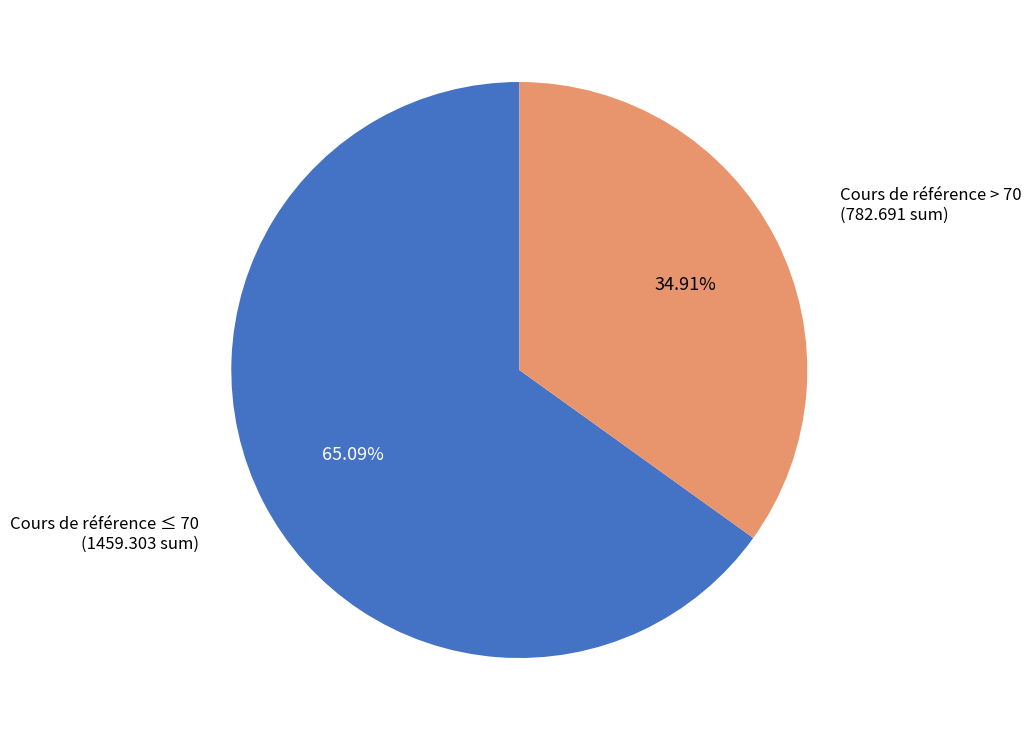

Is there any slice that represents more than half of the pie?

Yes